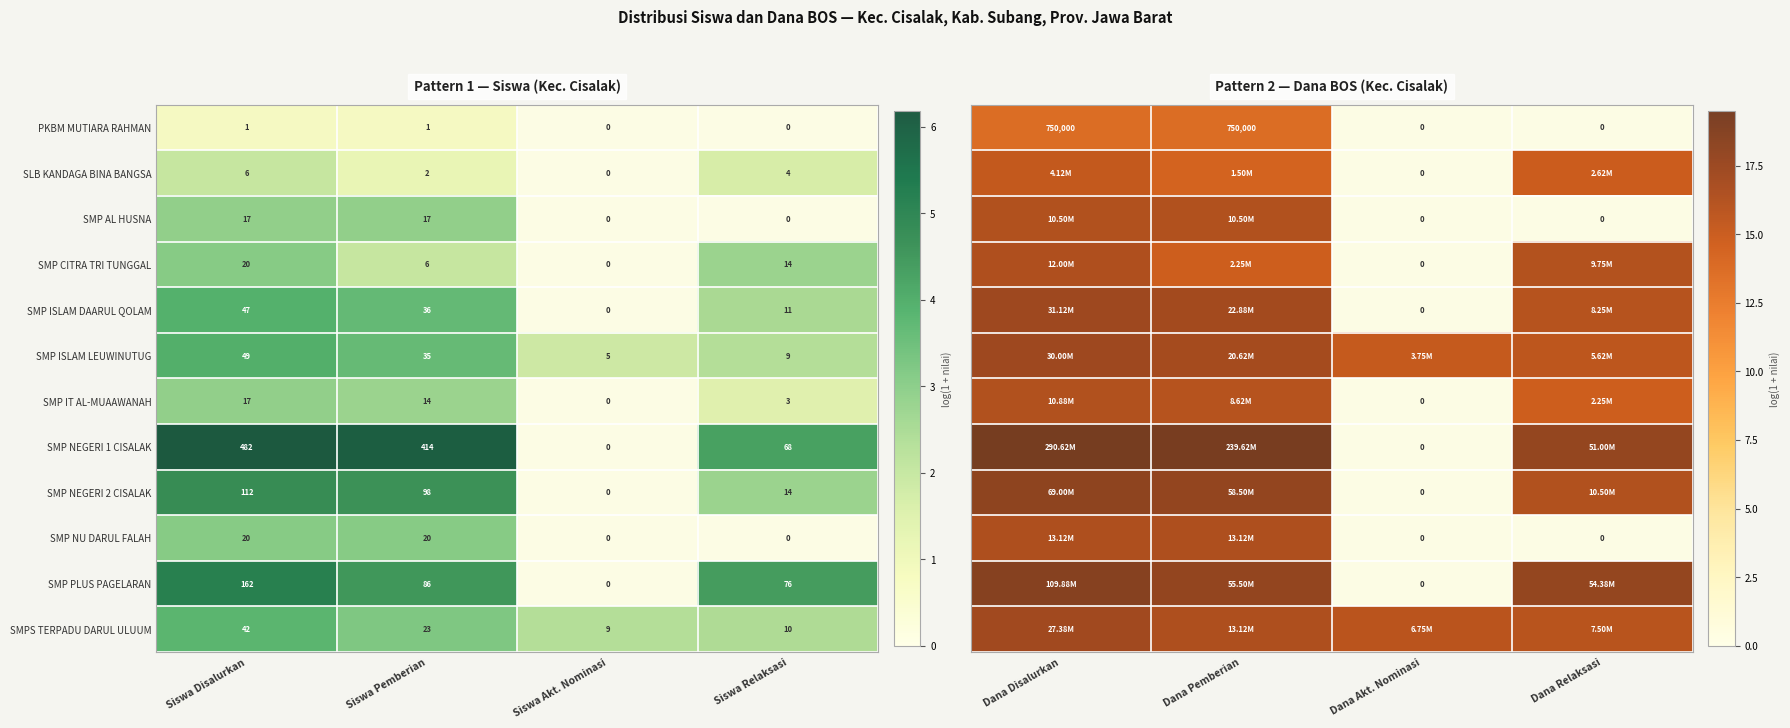

How many SMP ISLAM DAARUL QOLAM values are between 11 and 47?

3